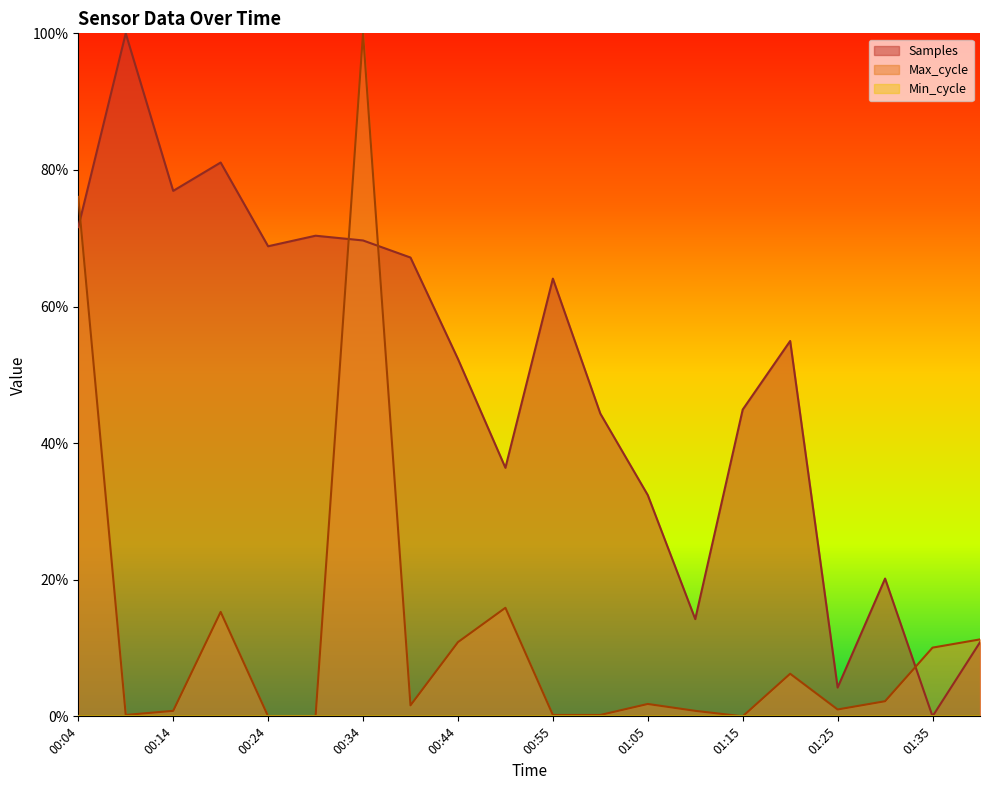

What is the sum of the Max_cycle values at 00:55 and 00:09?

0.4